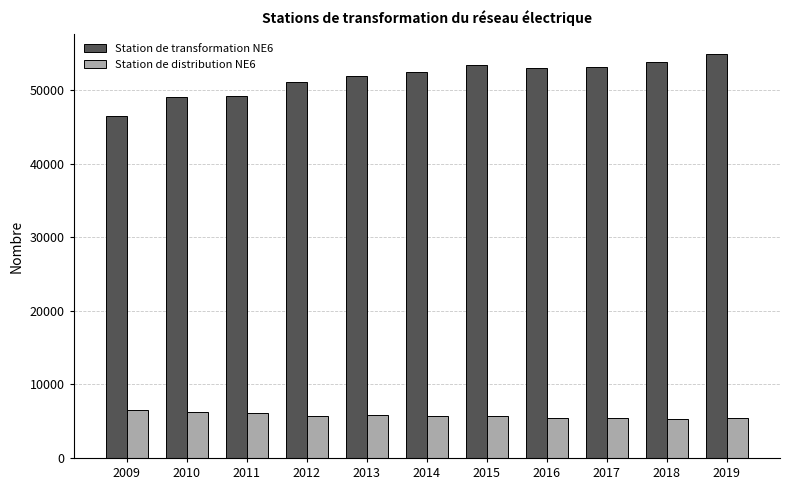

Is the value of Station de distribution NE6 at 2019 greater than the value of Station de transformation NE6 at 2015?

No